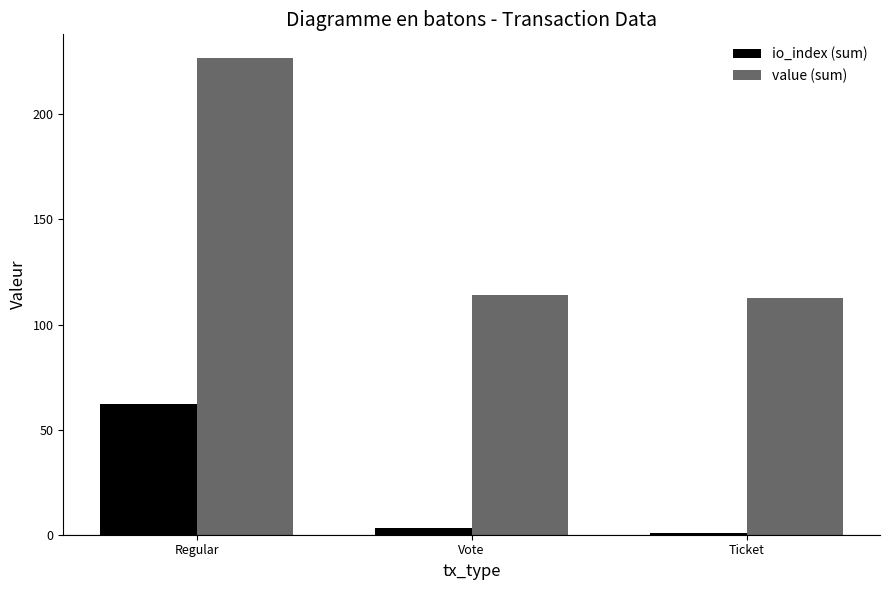

How many values in the value (sum) series are below 113?

1